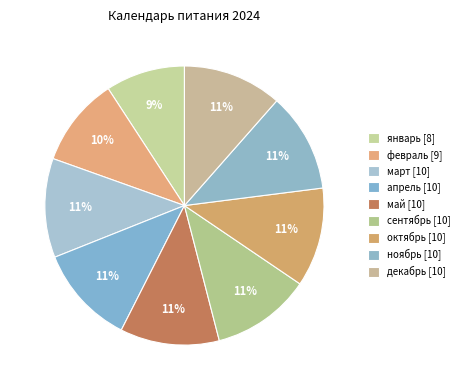

How many slices are in this pie chart?

9